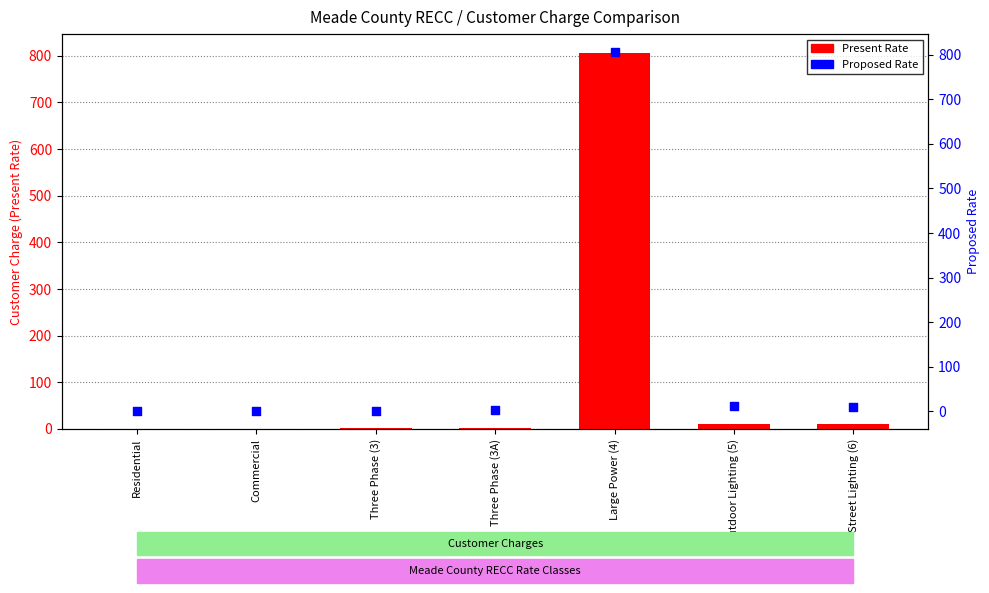

At which category is the sum across all series the highest?

Large Power (4)